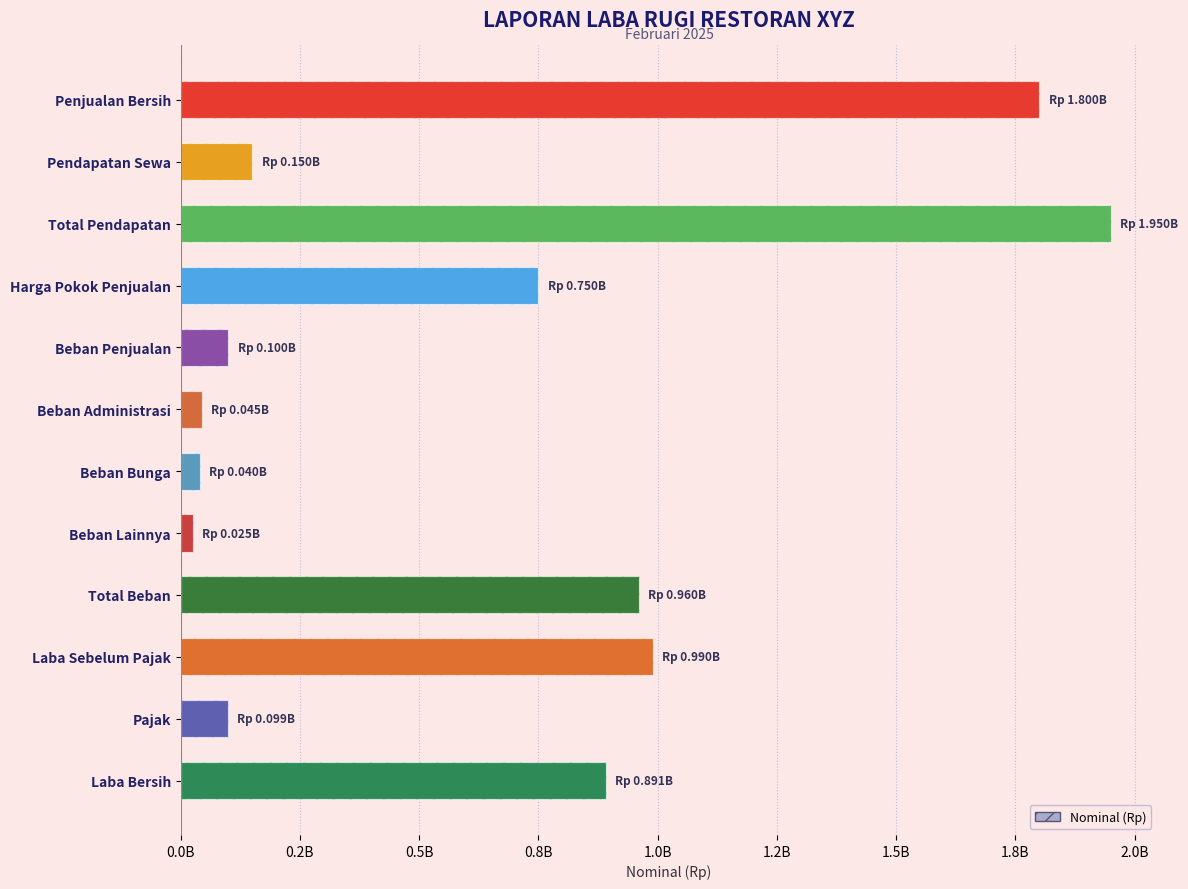

Between Total Pendapatan and Laba Bersih, which is larger?

Total Pendapatan